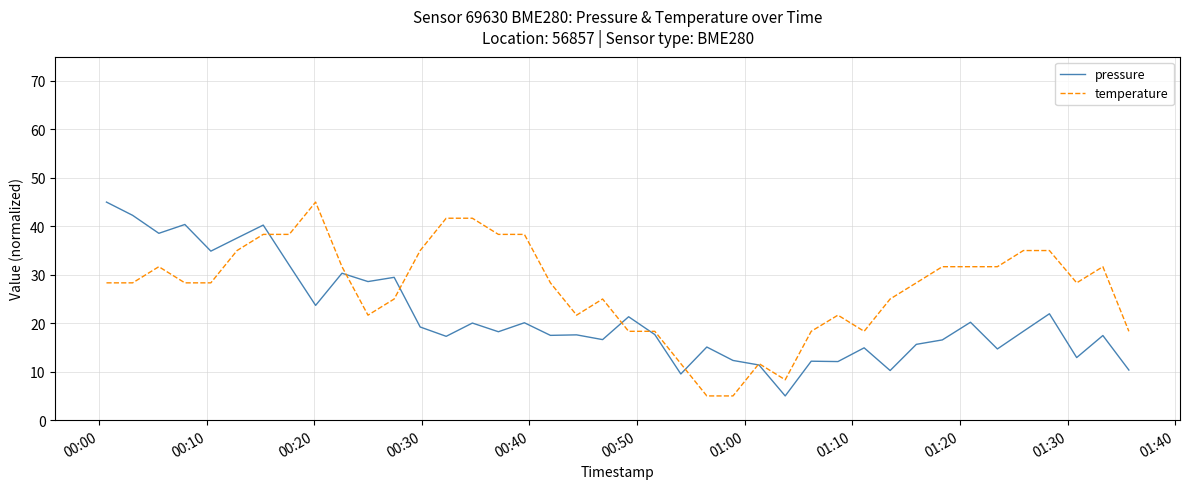

How many values in the pressure series exceed 18?

20